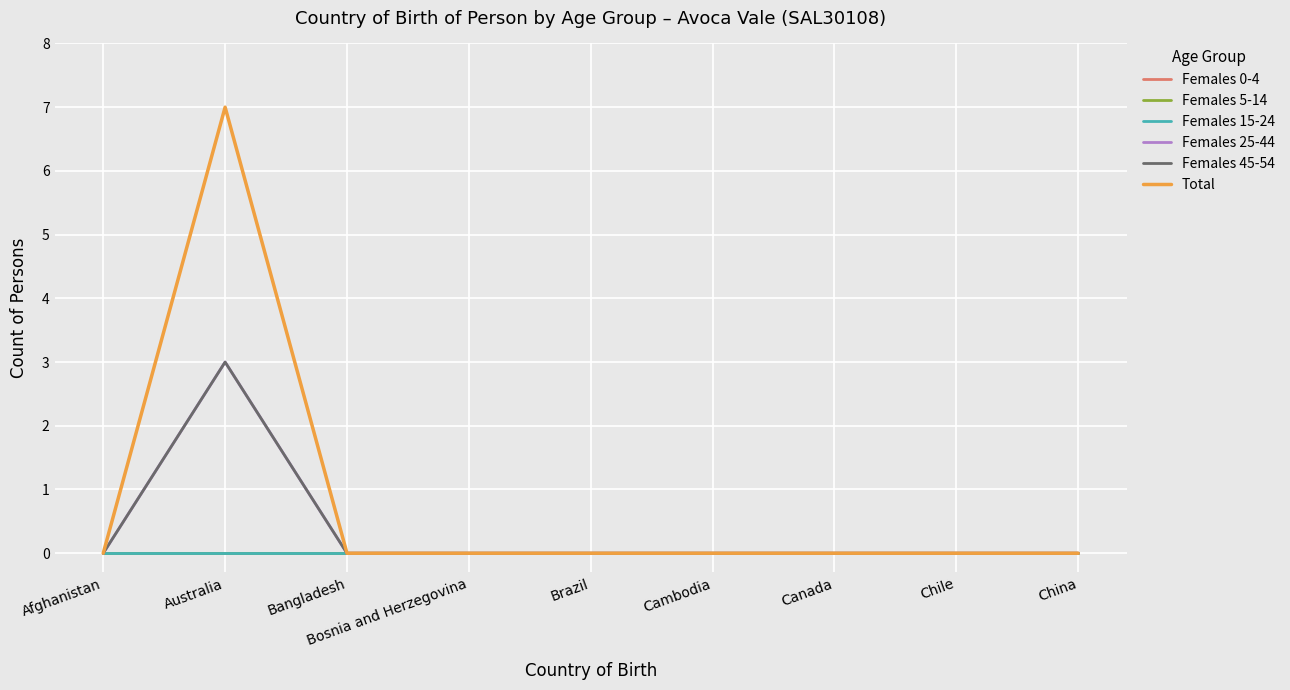

Which series has the largest range (max minus min)?

Total